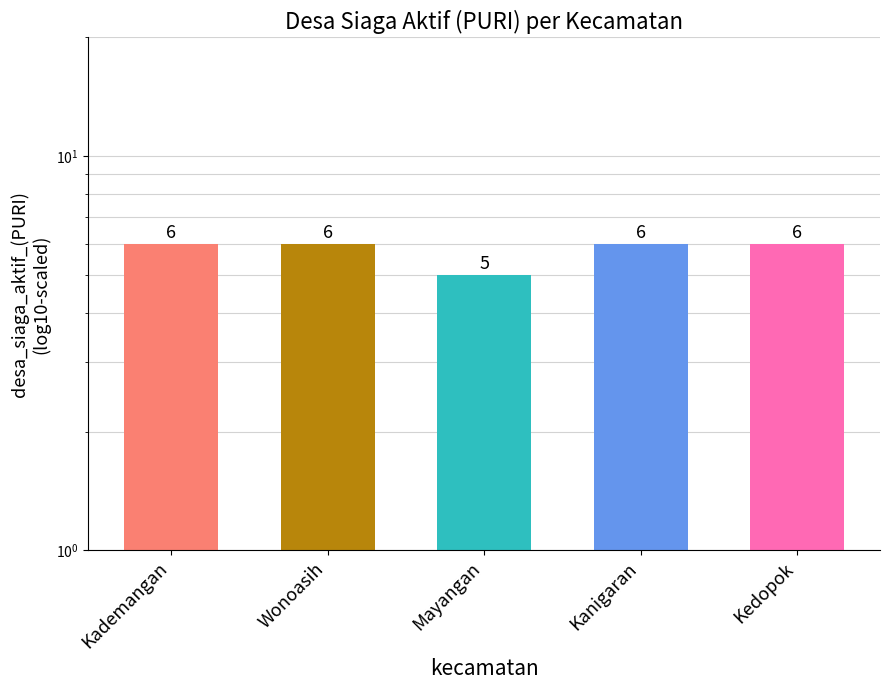

Which label corresponds to the largest value in the chart?

Kademangan